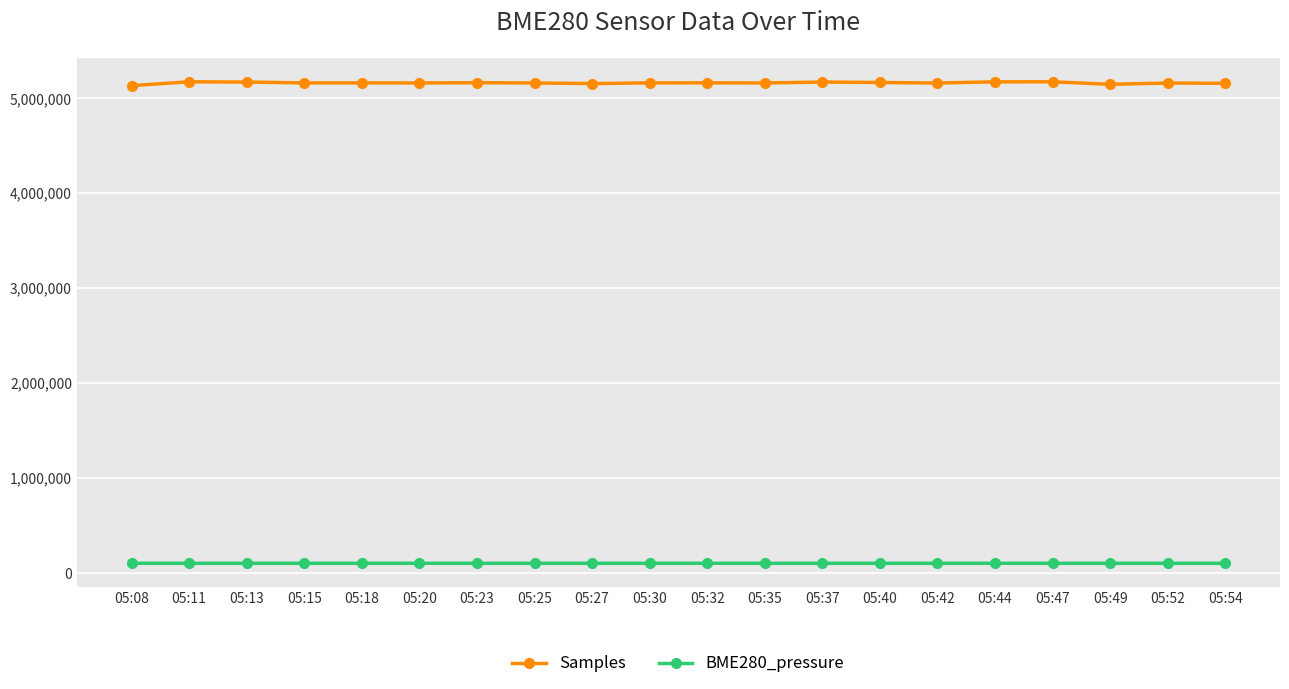

What is the total value across all series at 05:40?

5269083.1